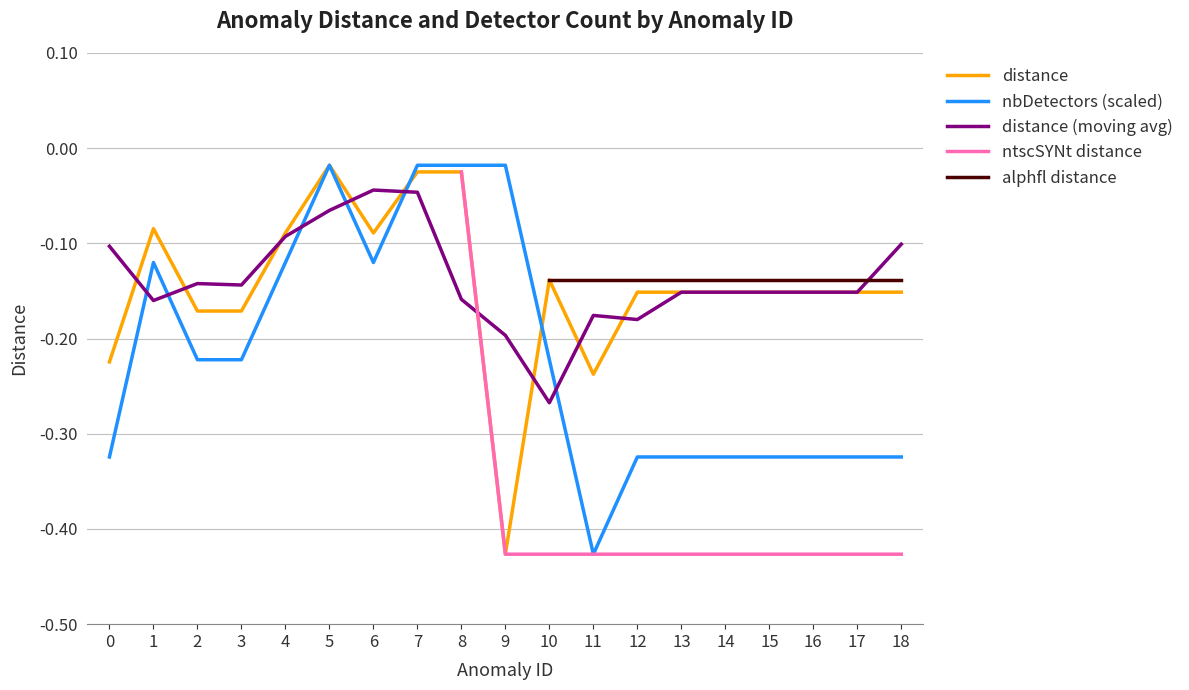

The mptplaHTTP series shows -0.4 at 1. True or false?

False